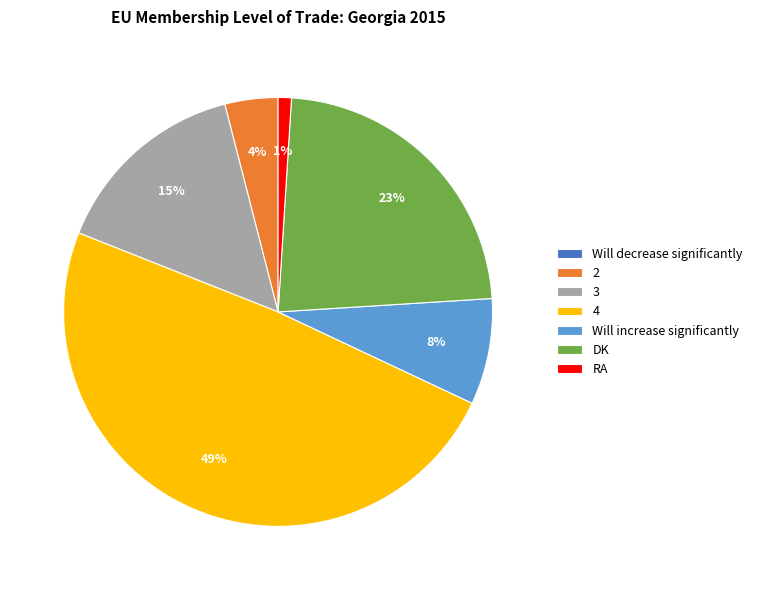

To the nearest percent, what is the difference between the largest and smallest slice percentages?

49%